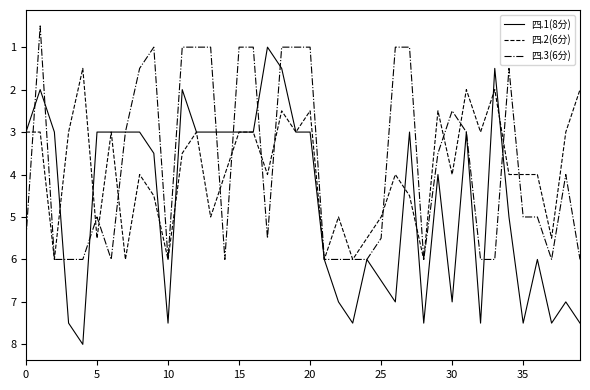

Which series has the largest total across all categories?

四.1(8分)